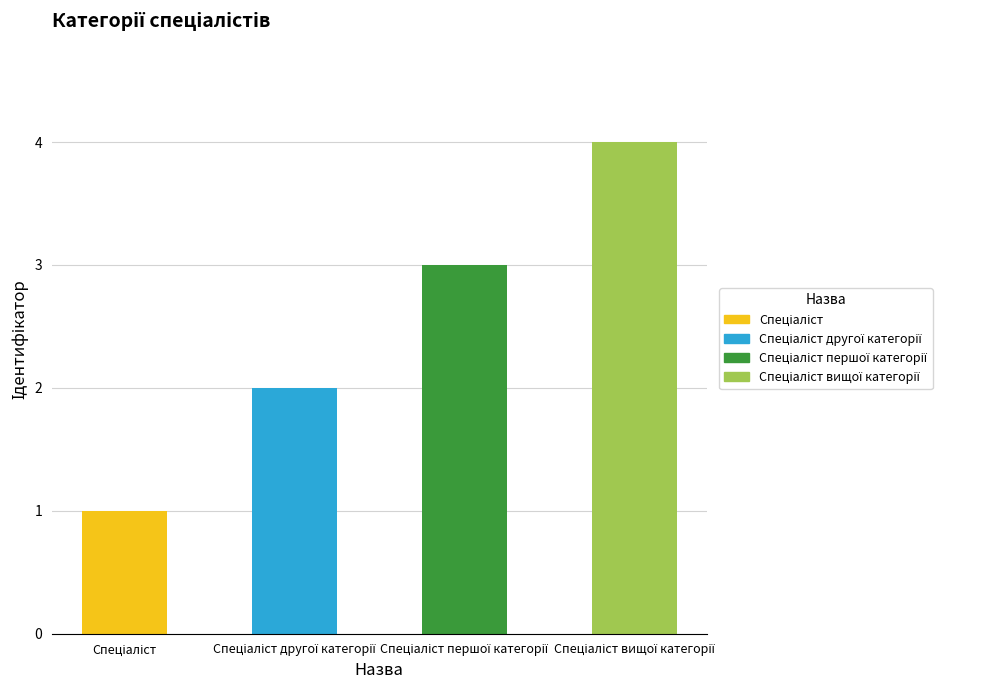

What is the difference between the maximum and minimum values?

3